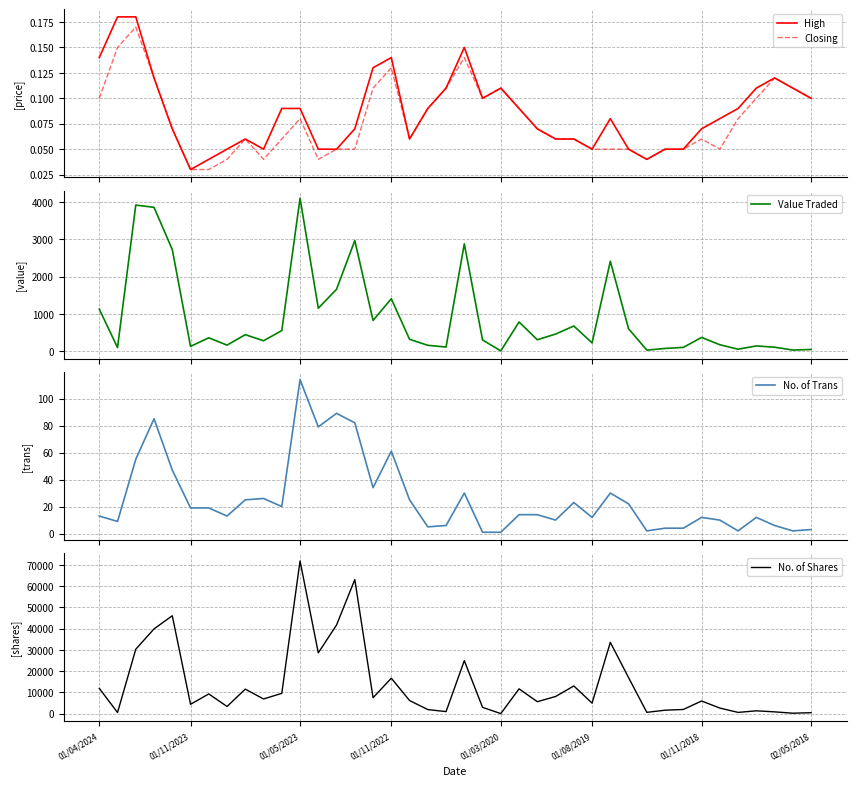

What are all the series names shown in the legend?

High, Closing, Value Traded, No. of Trans, No. of Shares